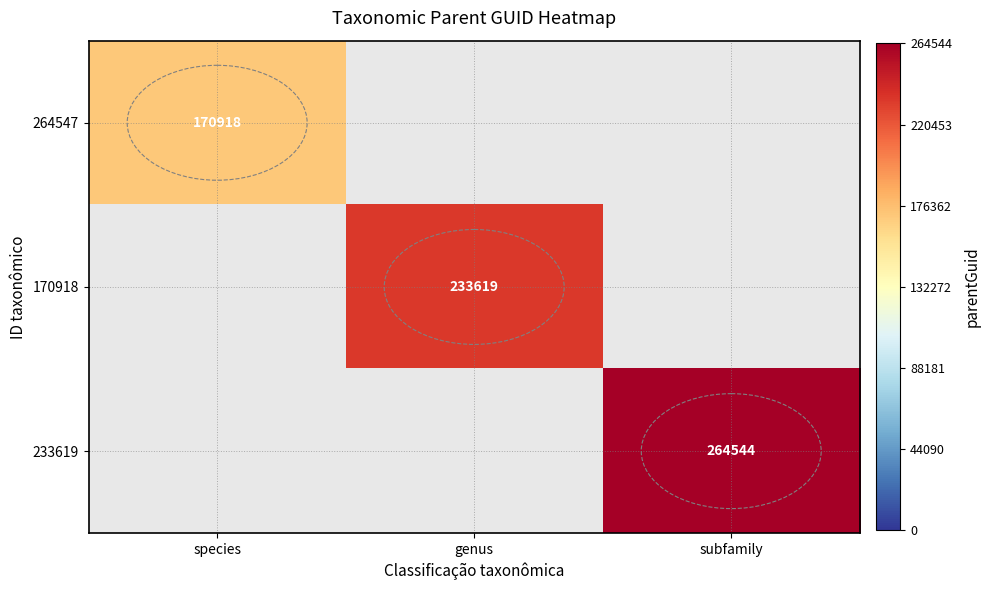

How many series are shown in this chart?

3